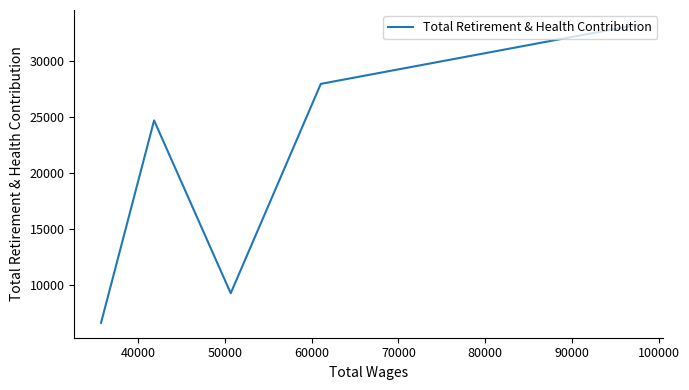

What is the sum of all values?

101779